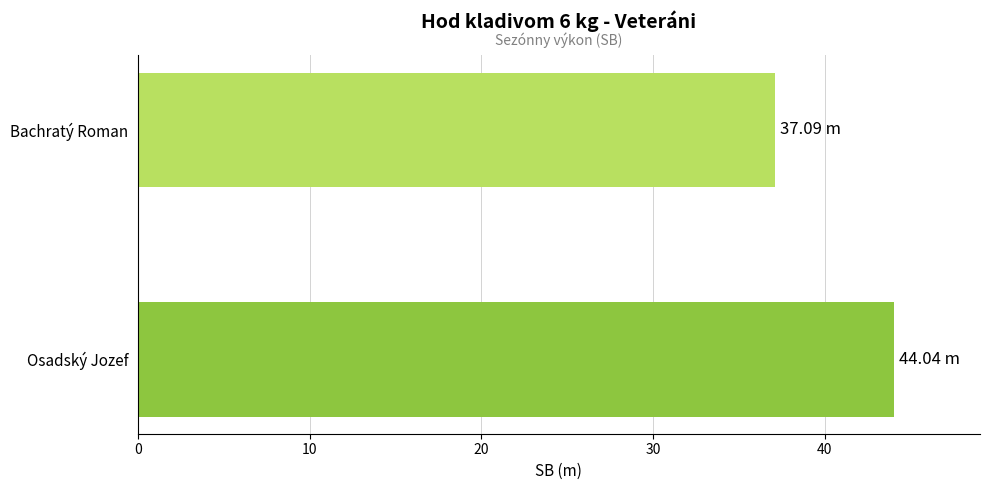

What is the average value?

40.6